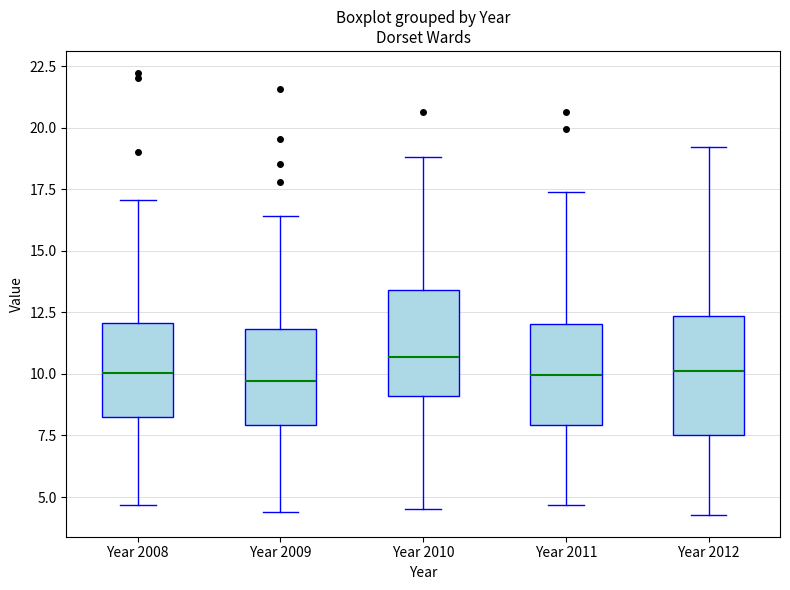

Comparing the boxes themselves (not the whiskers), which one is the tallest?

Year 2012